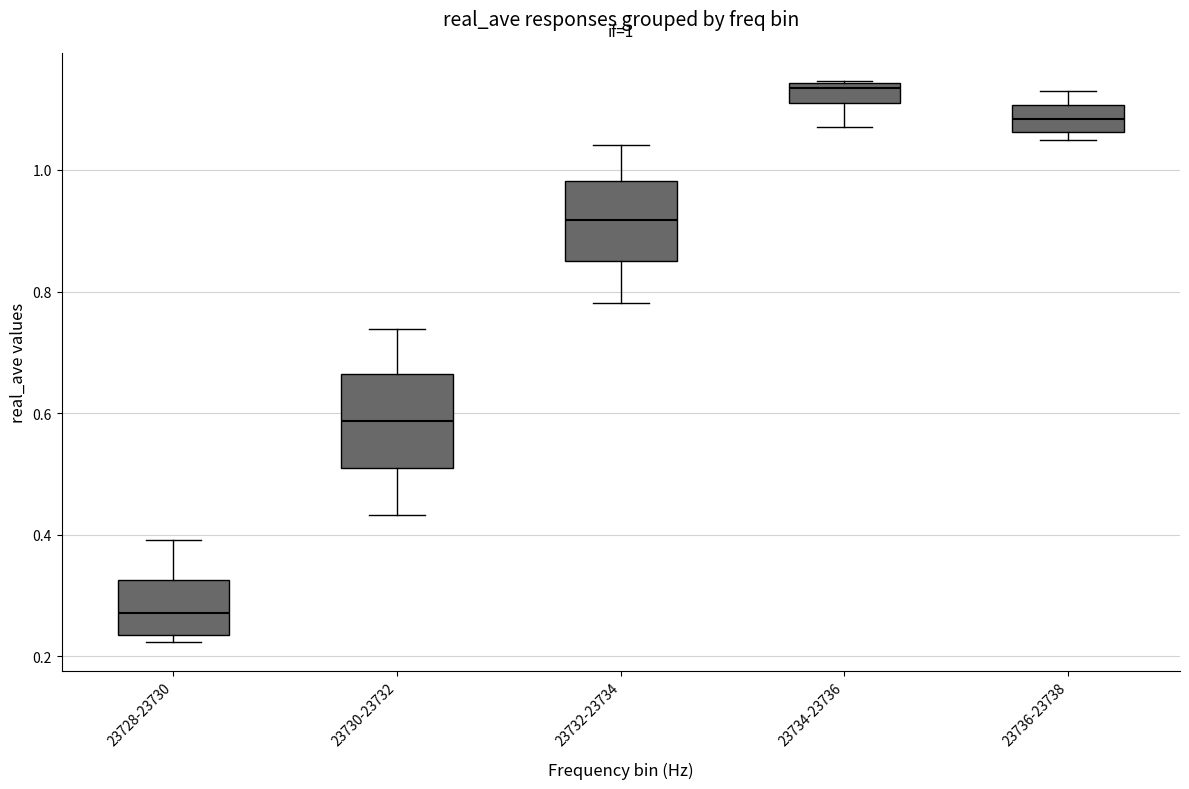

Which box's median line is the lowest?

23728-23730